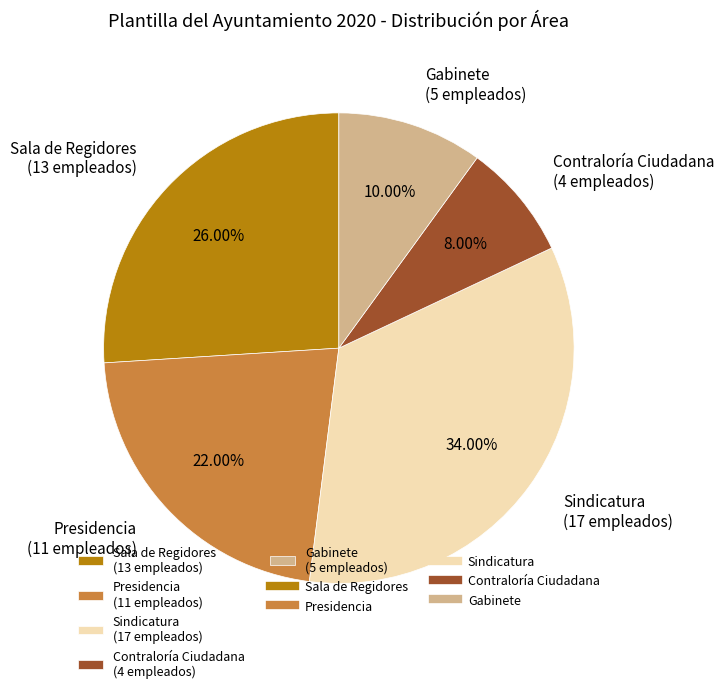

What percentage is the Contraloría Ciudadana slice, to the nearest percent?

8%